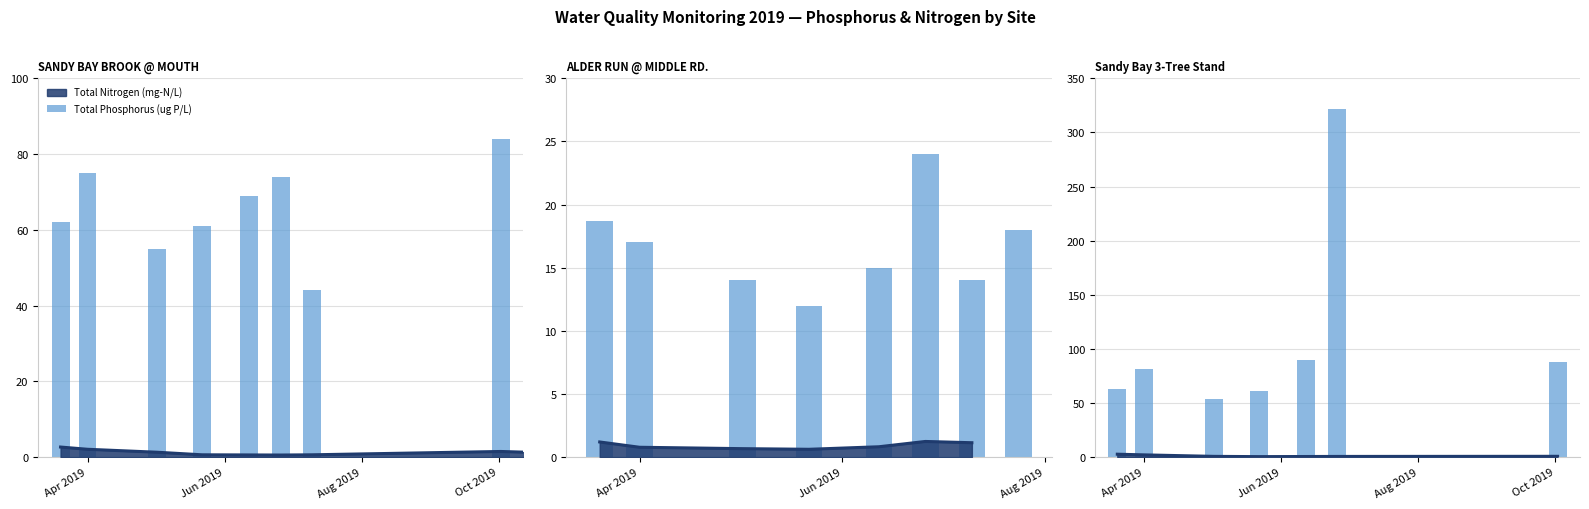

What is the change in value from Oct 2019 to 6?

+27.0